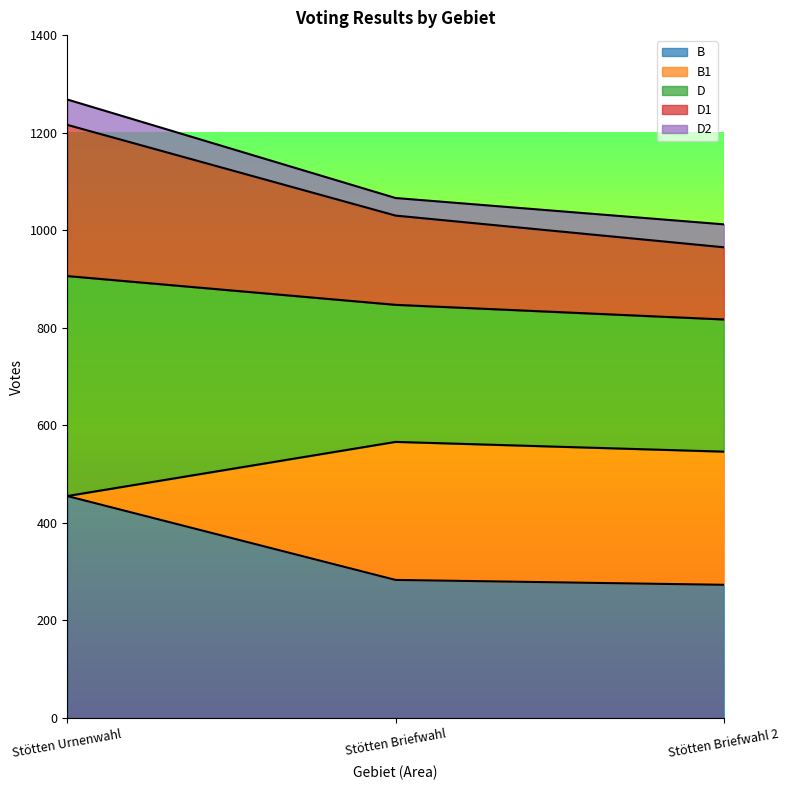

At which category is the sum across all series the highest?

Stötten Urnenwahl